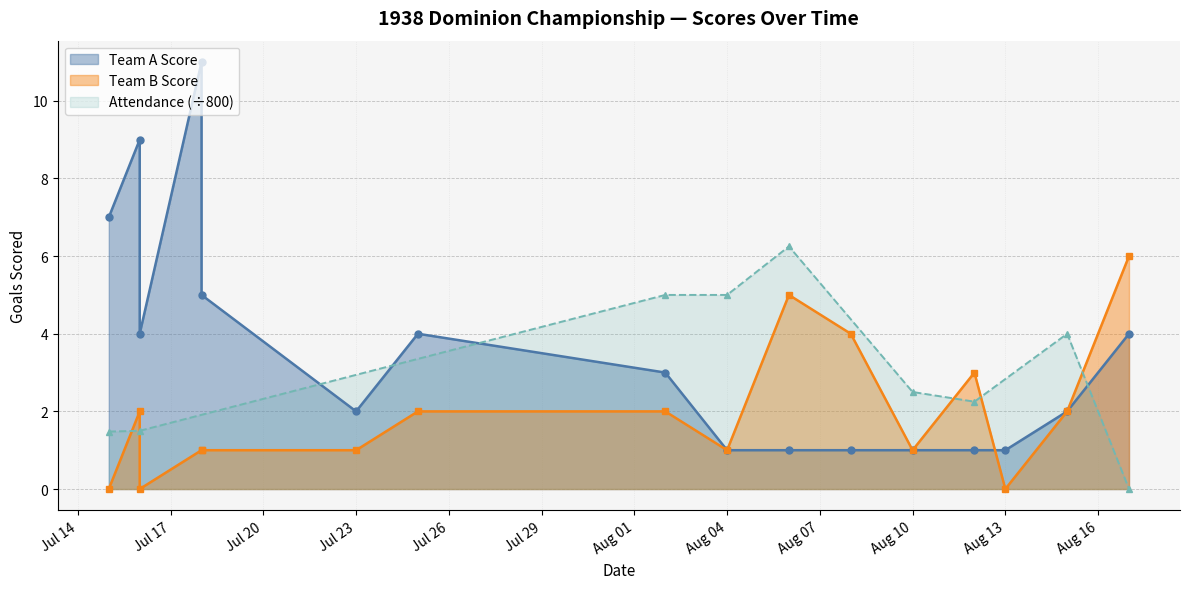

At which label is Attendance (÷800) closest to 3?

Aug 10